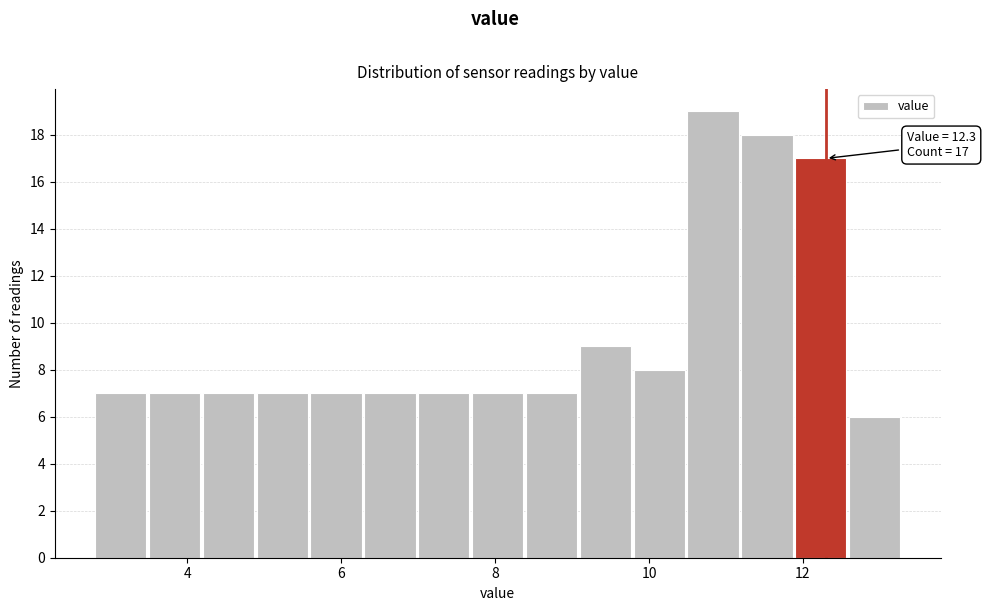

Read against the x-axis, roughly where is the centre of the tallest bar?

10.8